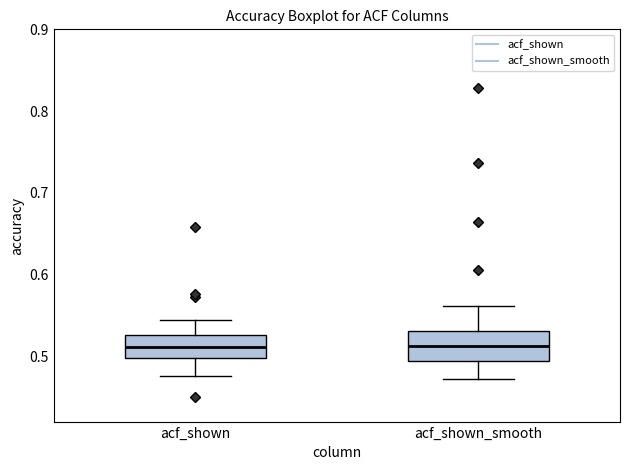

Reading left to right, read every box against the y-axis: the position of its median line, the range the box covers, and the ends of its whiskers. The values are not printed on the chart, so give them approximately, as read against the axis.

acf_shown: median 0.51, box 0.50 to 0.53, whiskers 0.48 to 0.54
acf_shown_smooth: median 0.51, box 0.49 to 0.53, whiskers 0.47 to 0.56